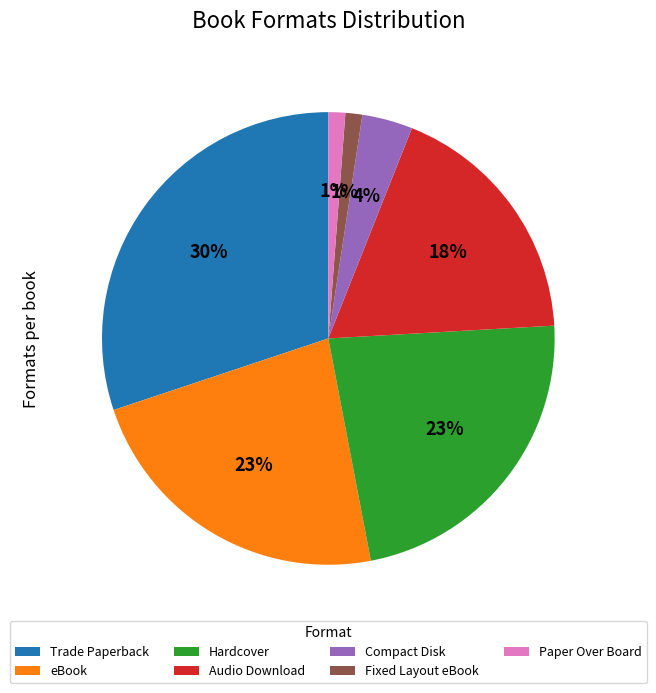

What is the ratio of the value at Hardcover to the value at Trade Paperback?

0.8